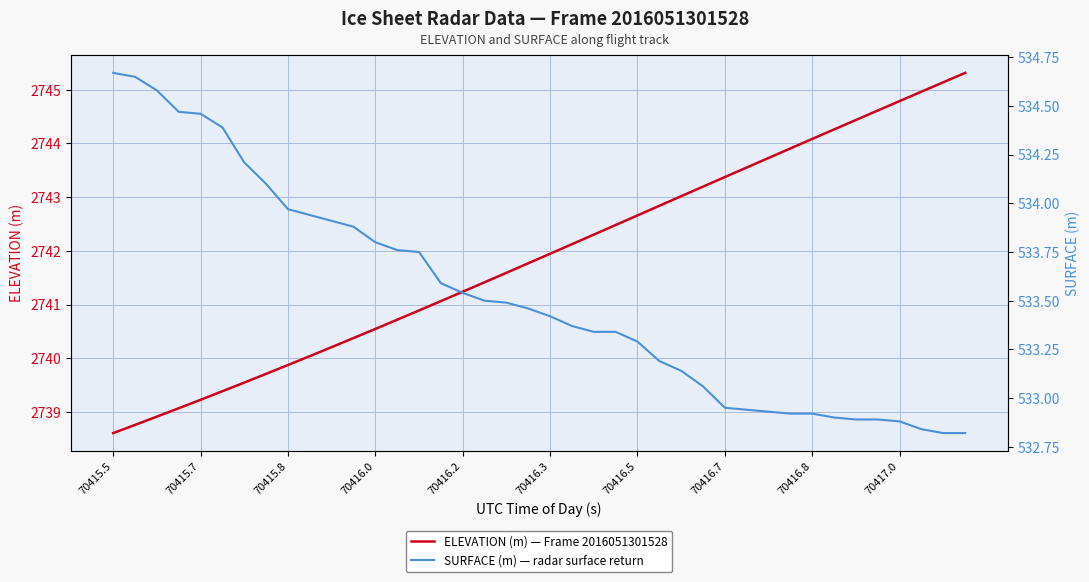

What is the smallest value displayed?

532.8